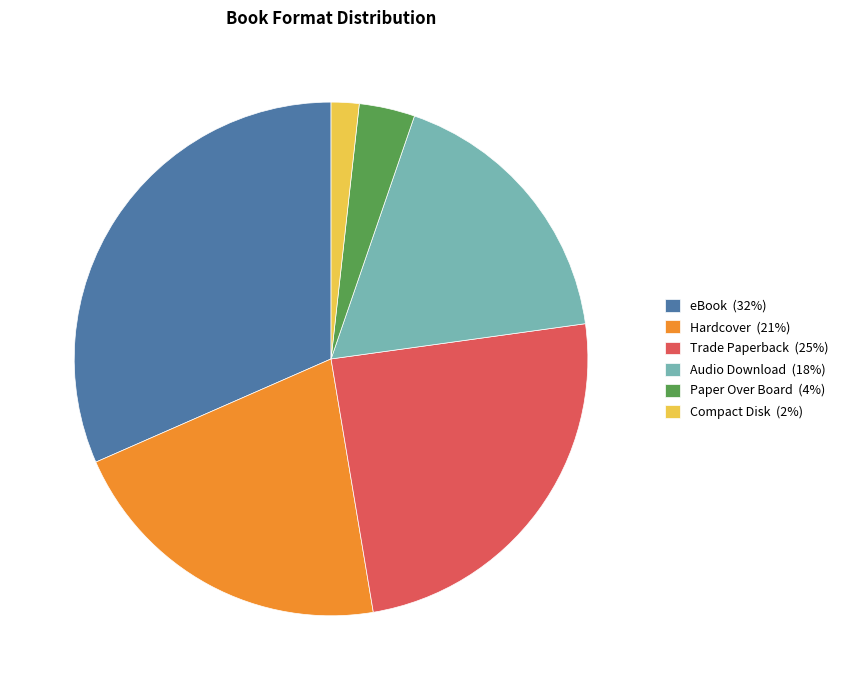

Which category has the smallest portion of the pie?

Compact Disk